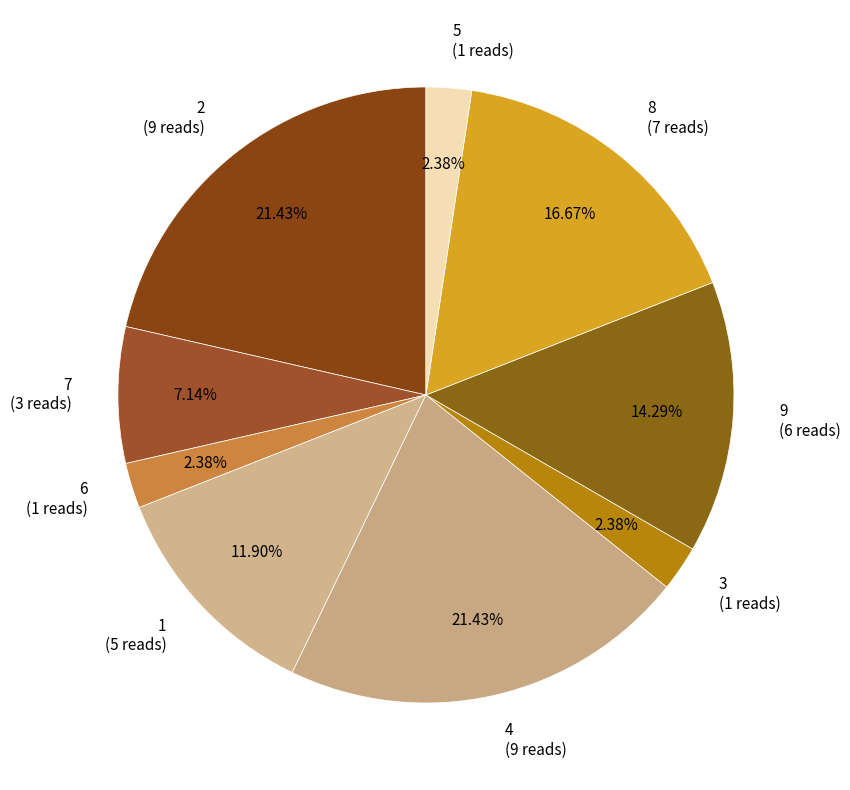

To the nearest percent, what is the combined percentage of 7 and 4?

29%